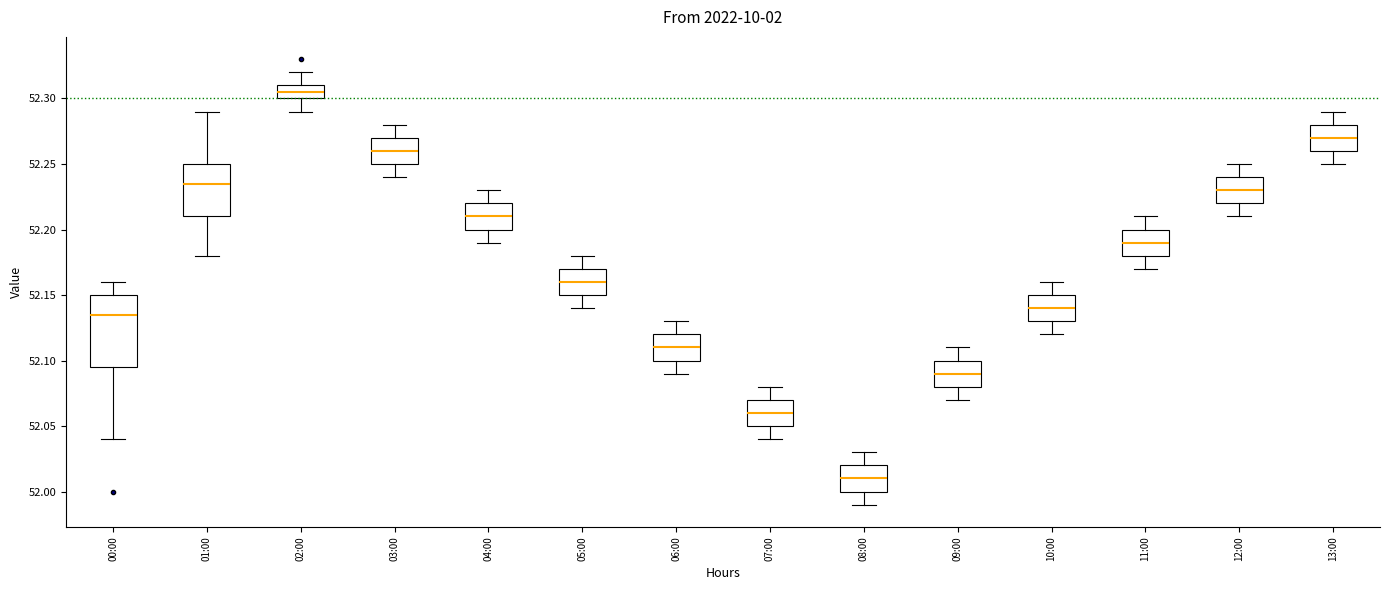

Which box's median line is the highest?

02:00